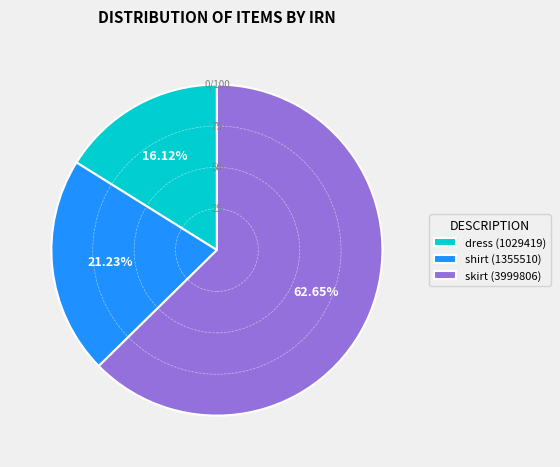

What is the total percentage of dress (1029419) and shirt (1355510)?

37.4%